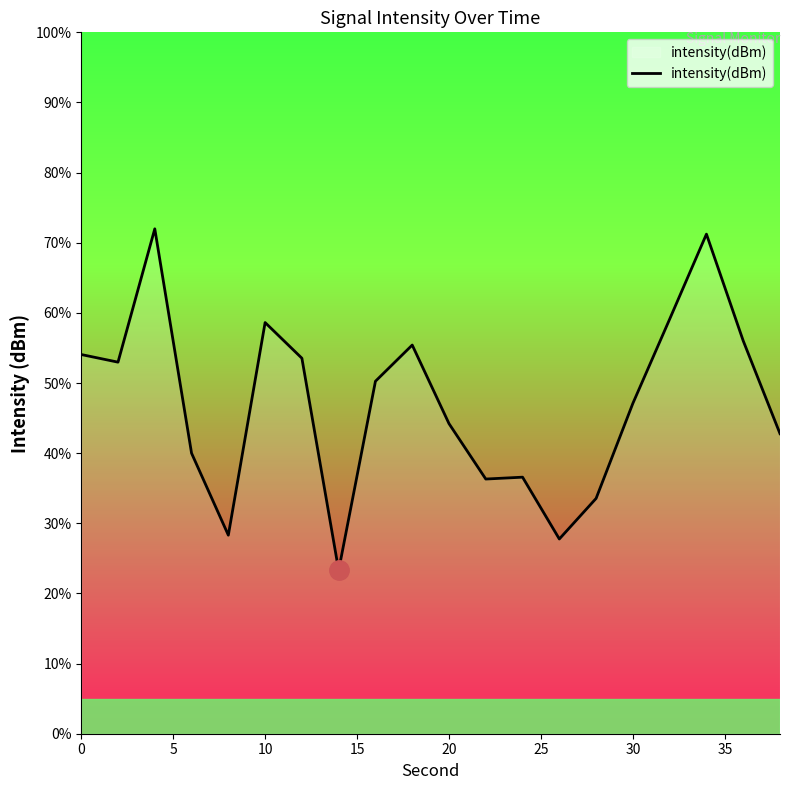

What is the greatest value displayed?

72.0